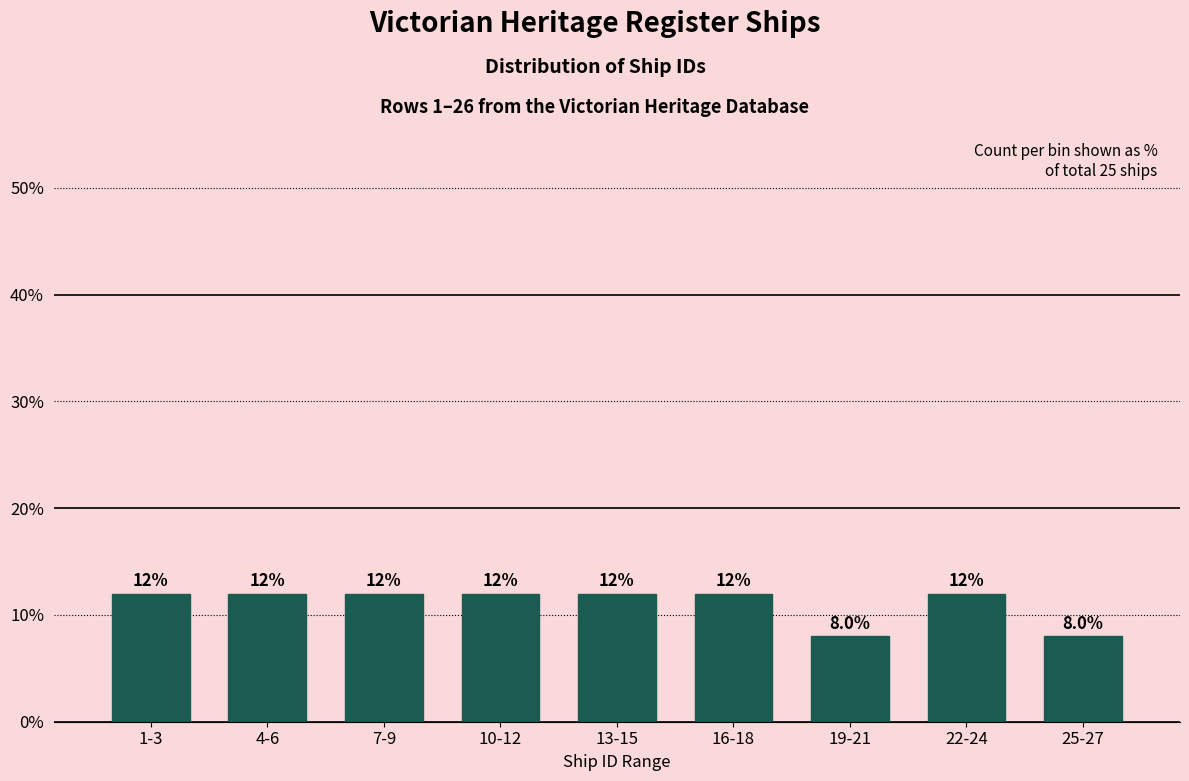

Reading left to right, extract all data points from this chart.

1-3=12	4-6=12	7-9=12	10-12=12	13-15=12	16-18=12	19-21=8	22-24=12	25-27=8